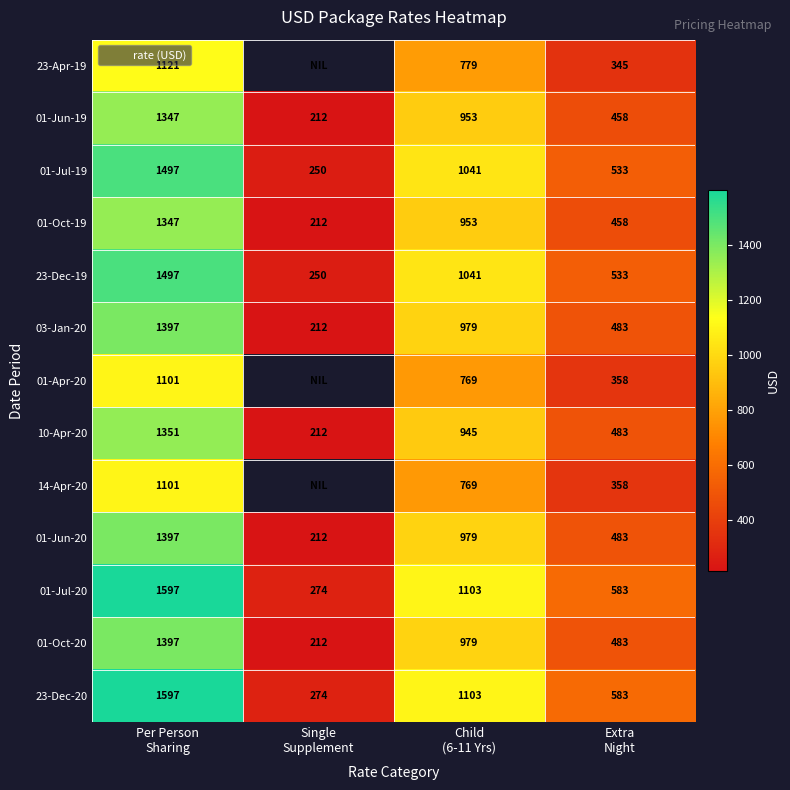

At which label is 23-Dec-20 closest to 935?

Child (6-11 Yrs)